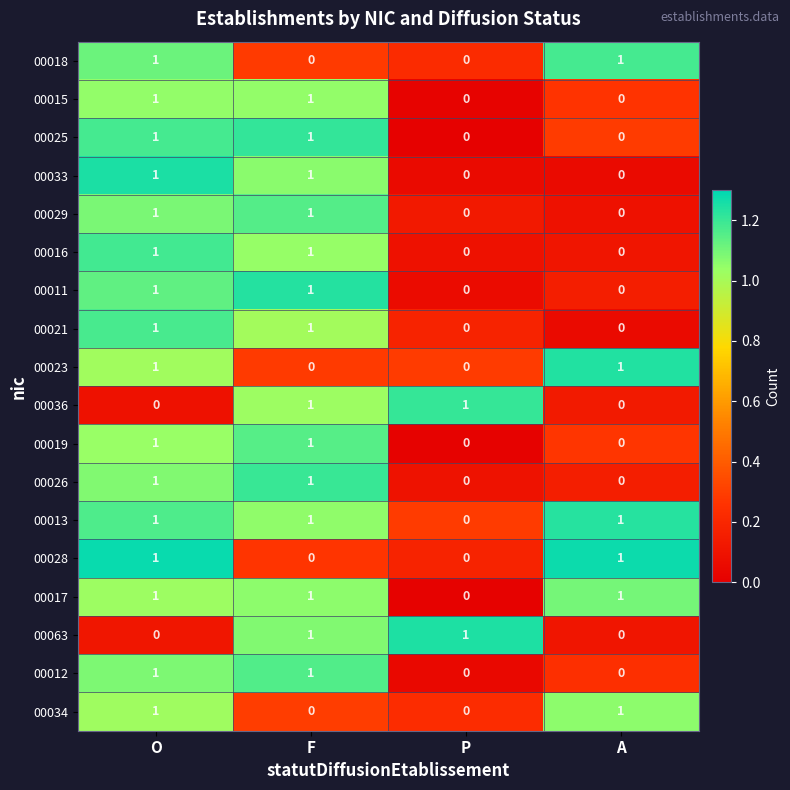

At which category is the sum across all series the highest?

O